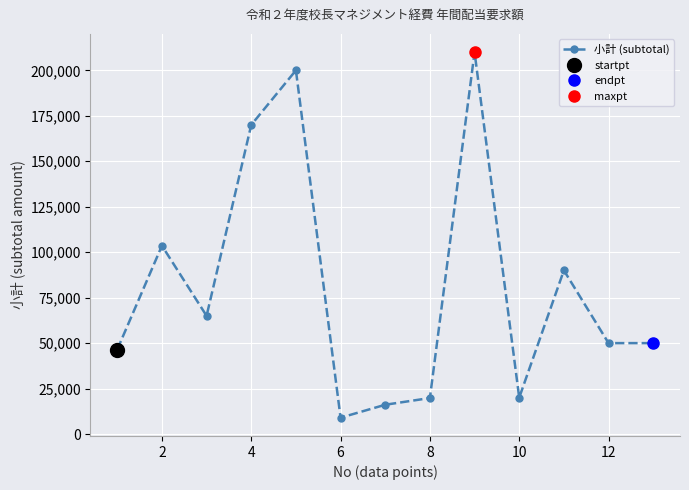

What is the maximum value shown in the chart?

210000